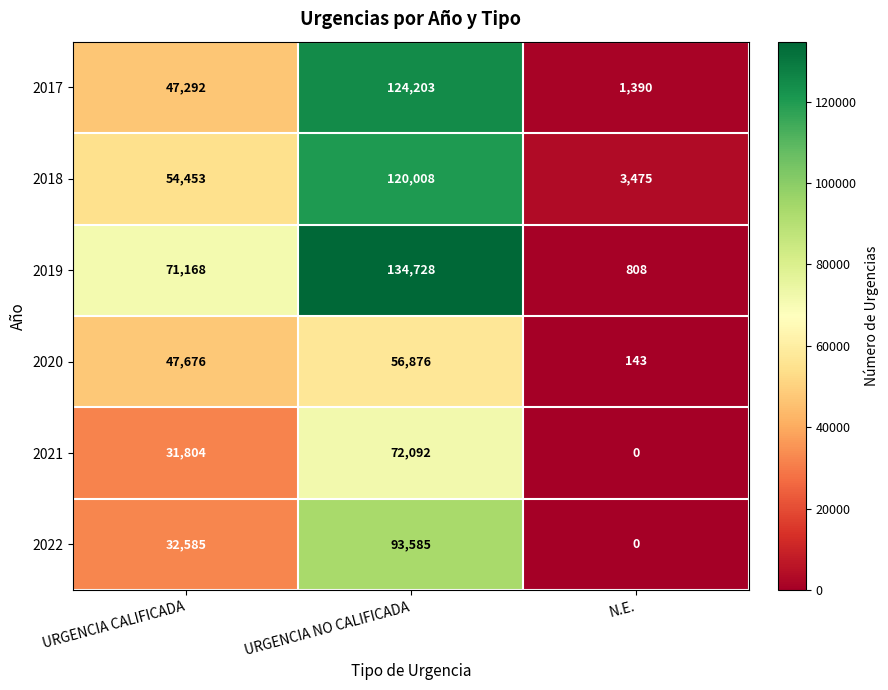

Reading left to right, what are all the values shown in this chart?

2017: URGENCIA CALIFICADA=47292	URGENCIA NO CALIFICADA=124203	N.E.=1390
2018: URGENCIA CALIFICADA=54453	URGENCIA NO CALIFICADA=120008	N.E.=3475
2019: URGENCIA CALIFICADA=71168	URGENCIA NO CALIFICADA=134728	N.E.=808
2020: URGENCIA CALIFICADA=47676	URGENCIA NO CALIFICADA=56876	N.E.=143
2021: URGENCIA CALIFICADA=31804	URGENCIA NO CALIFICADA=72092	N.E.=0
2022: URGENCIA CALIFICADA=32585	URGENCIA NO CALIFICADA=93585	N.E.=0